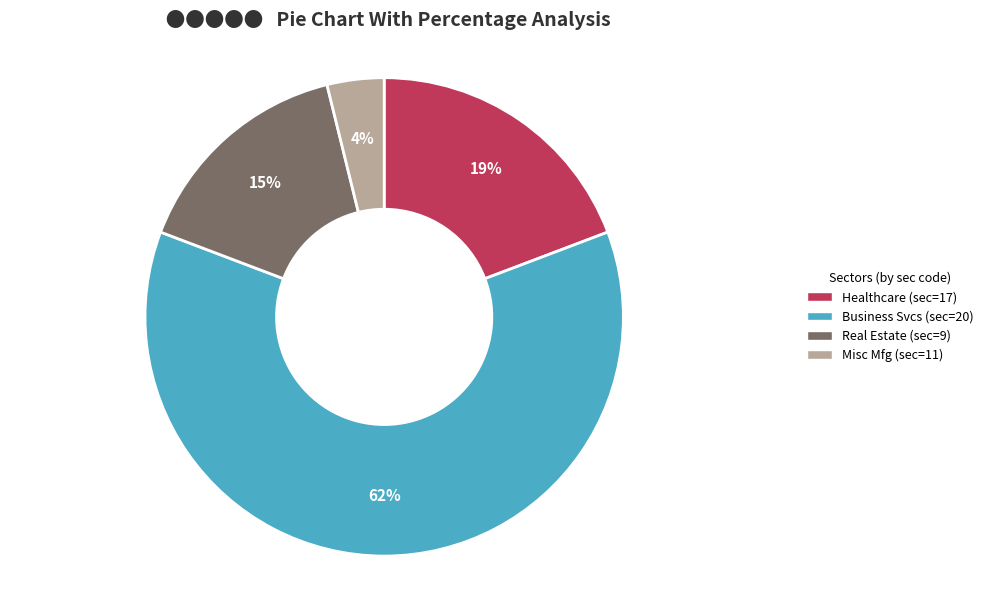

What percentage is the Business Svcs (sec=20) slice, to the nearest percent?

62%